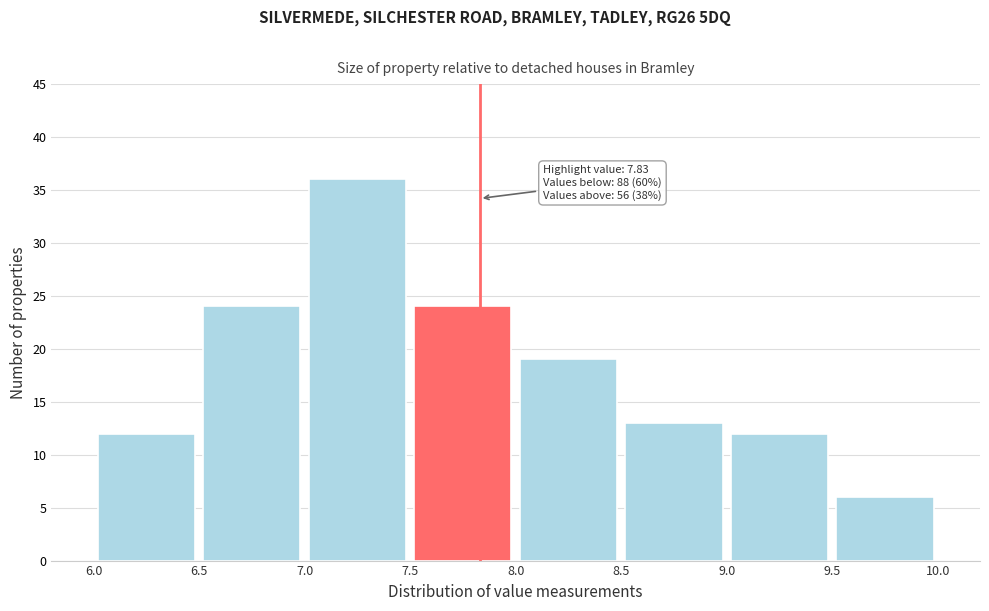

Which range on the x-axis has the tallest bar?

7.0 to 7.5